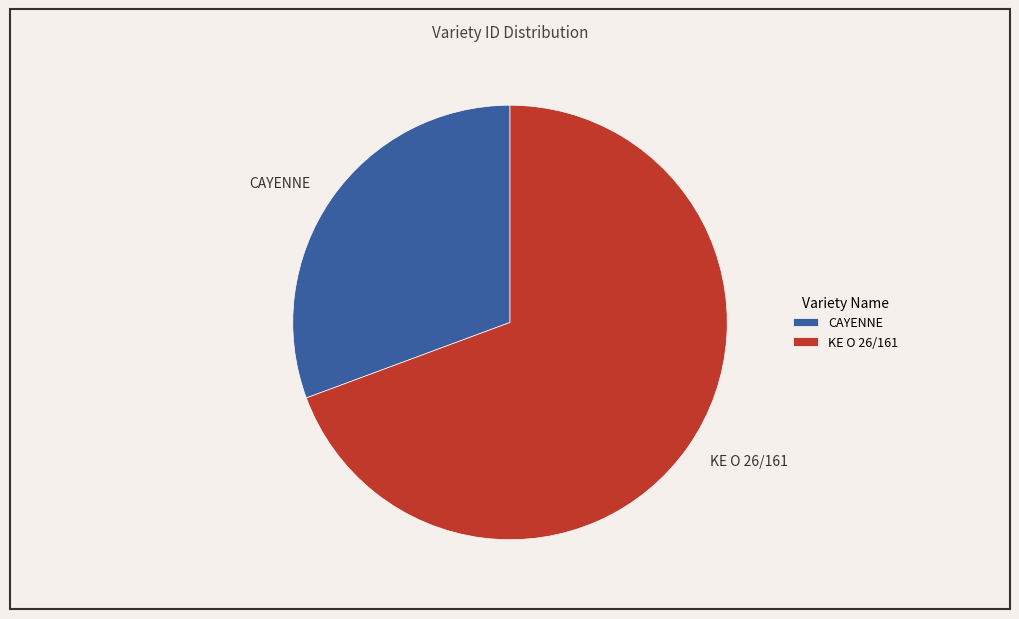

Is there a majority slice in this chart?

Yes